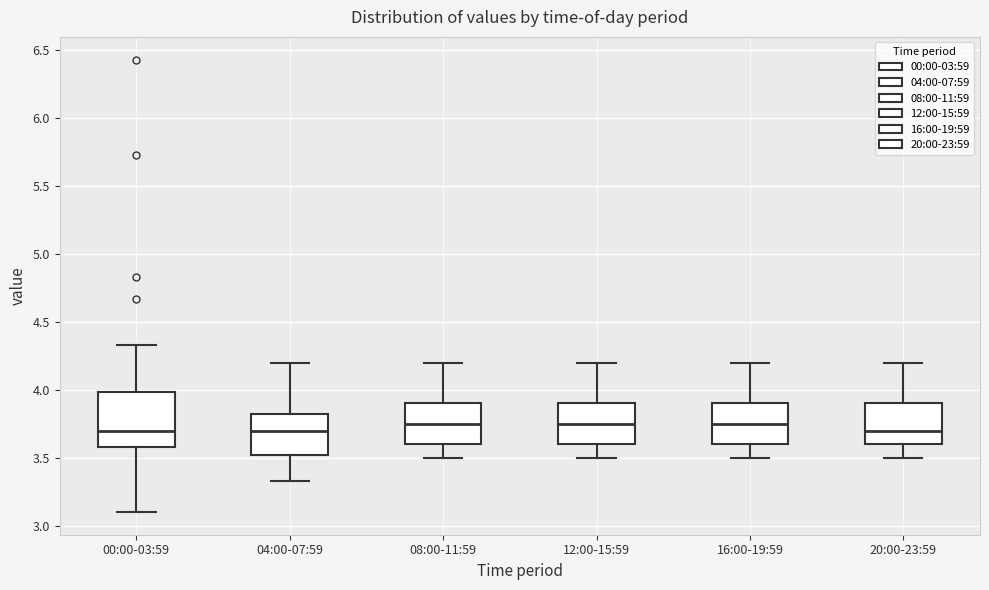

Comparing the boxes themselves (not the whiskers), which one is the tallest?

00:00-03:59